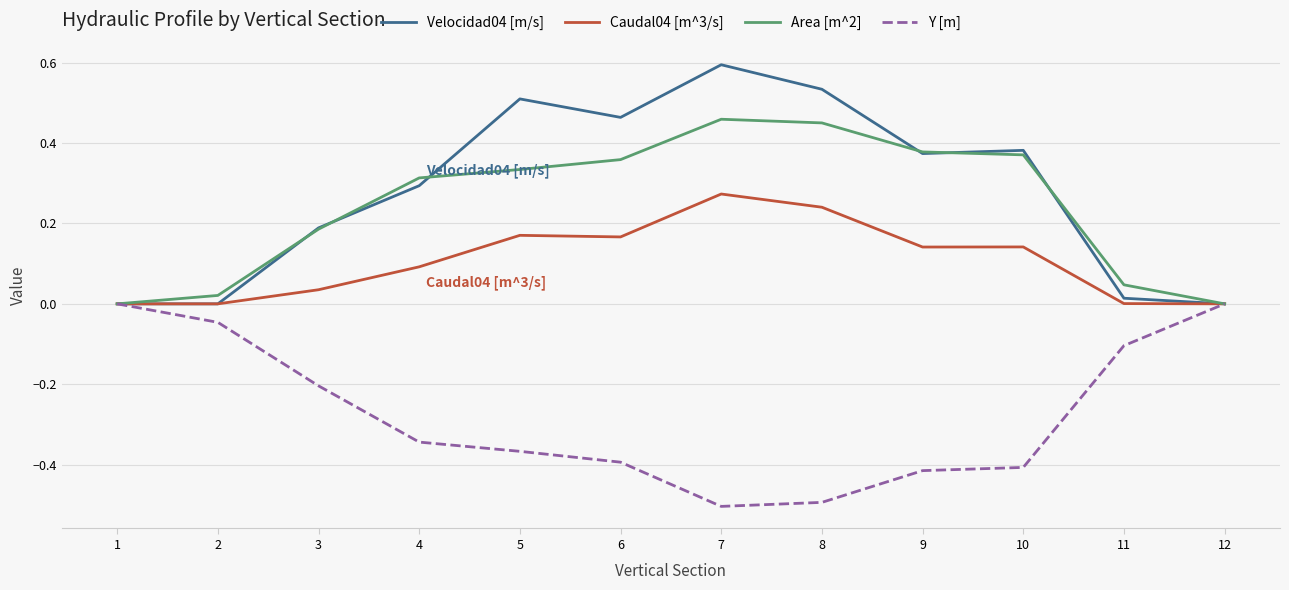

At 5, list the series in order from largest to smallest.

Velocidad04 [m/s], Area [m^2], Caudal04 [m^3/s], Y [m]